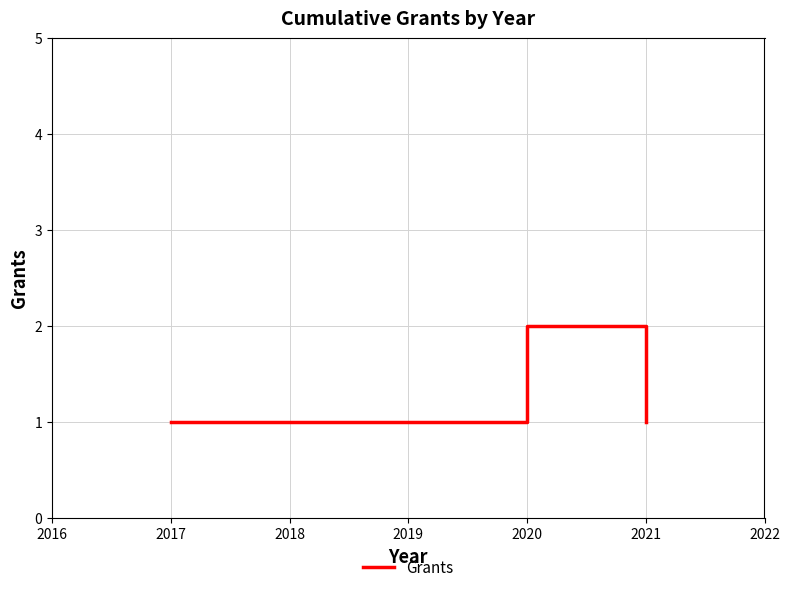

What is the sum of the values at 2017 and 2020?

3